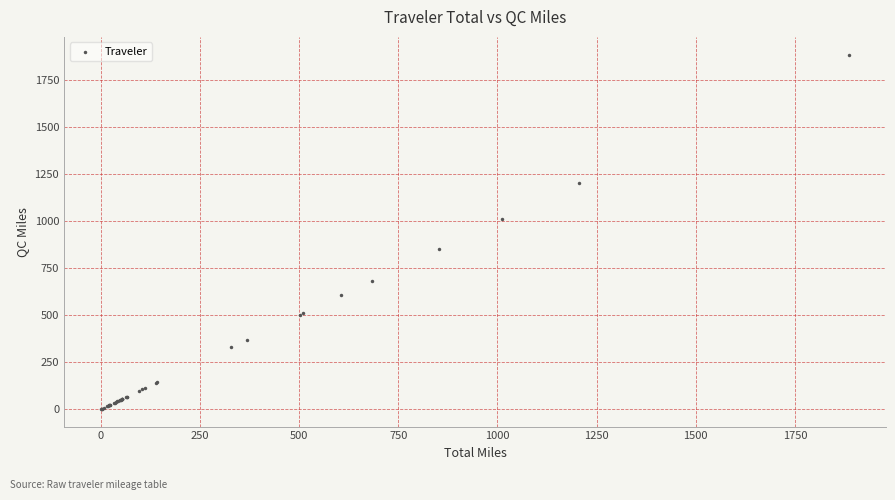

What Y value in the scatter plot is closest to 943?

1012.1